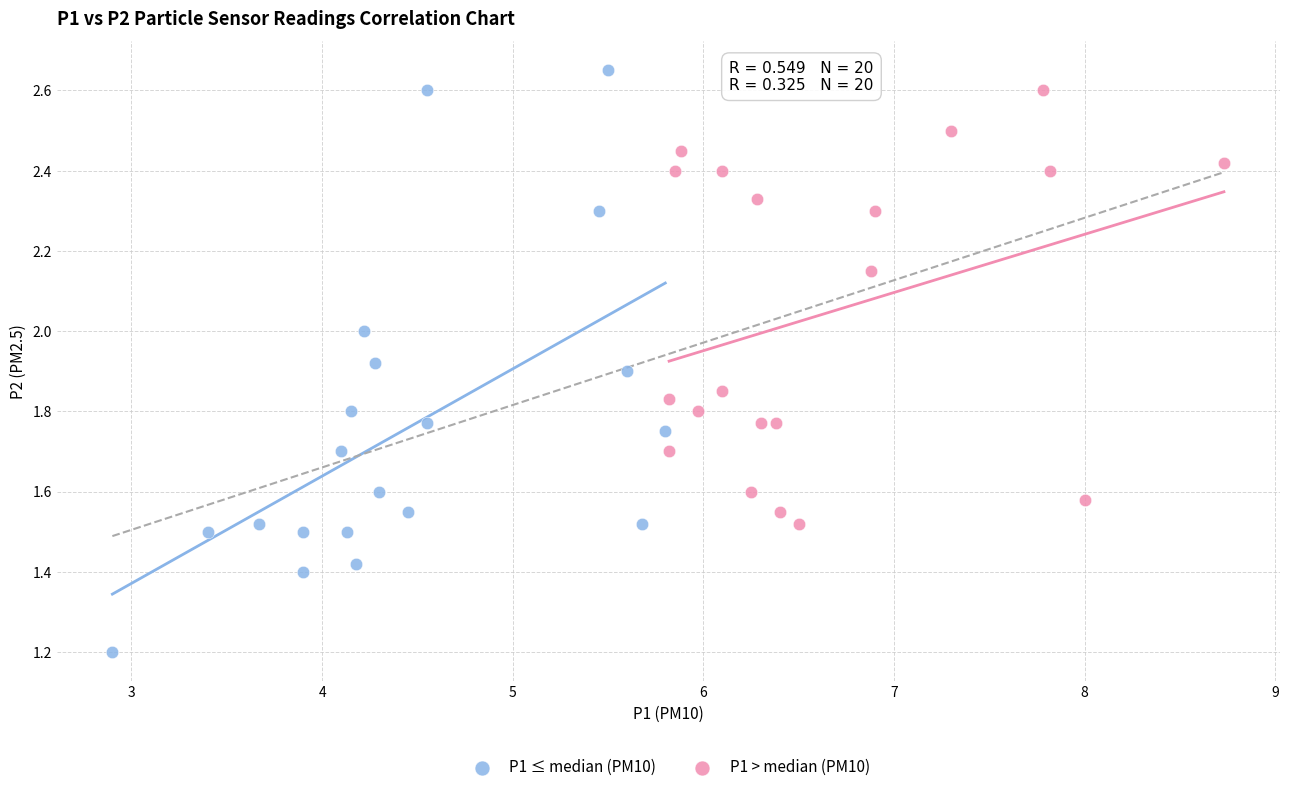

Which series has the widest spread of Y values?

P1 ≤ median (PM10)